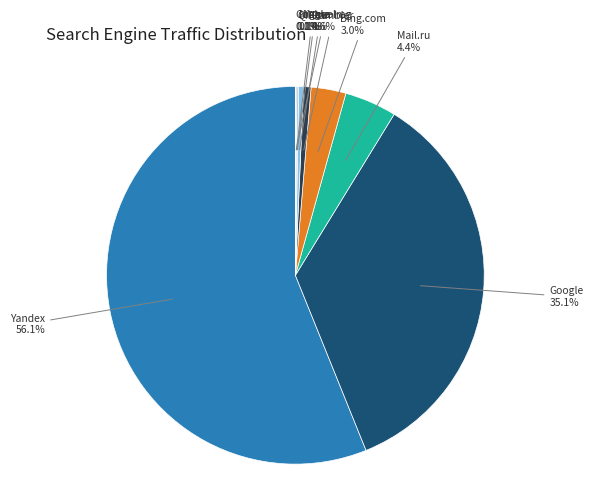

Count the number of slices in the pie.

9